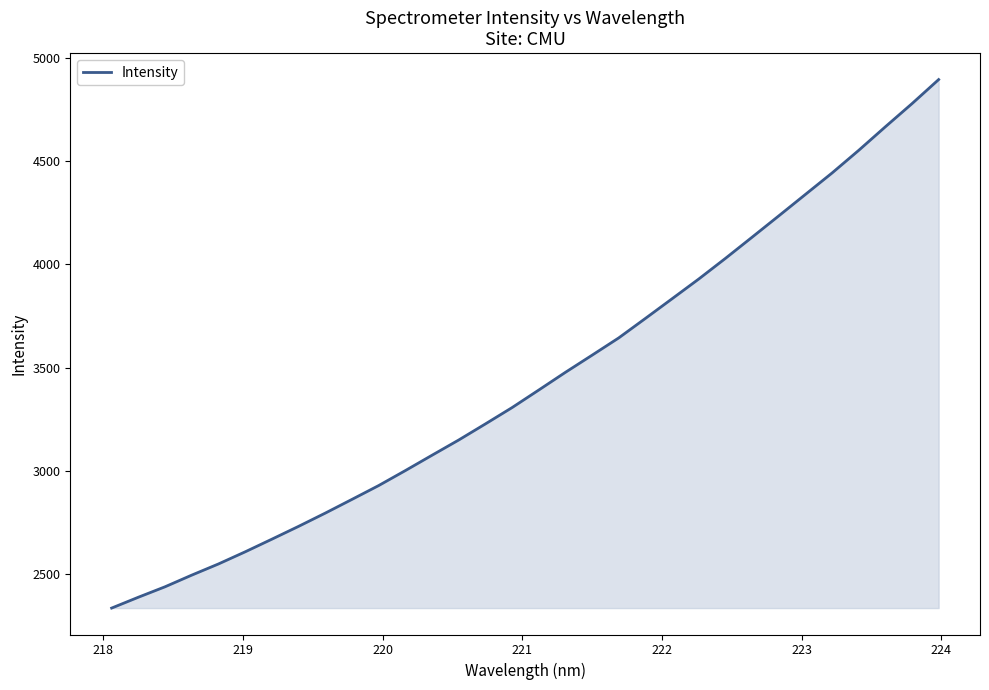

What is the smallest value displayed?

2334.3